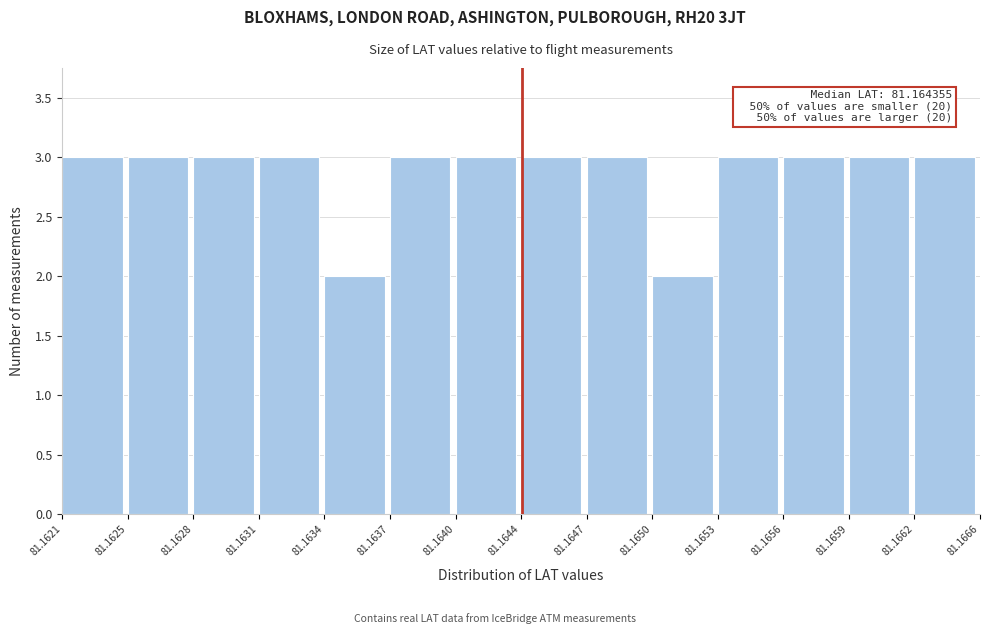

Reading right to left, list all the values displayed in this chart.

81.1662=3	81.1659=3	81.1656=3	81.1653=3	81.1650=2	81.1647=3	81.1644=3	81.1640=3	81.1637=3	81.1634=2	81.1631=3	81.1628=3	81.1625=3	81.1621=3